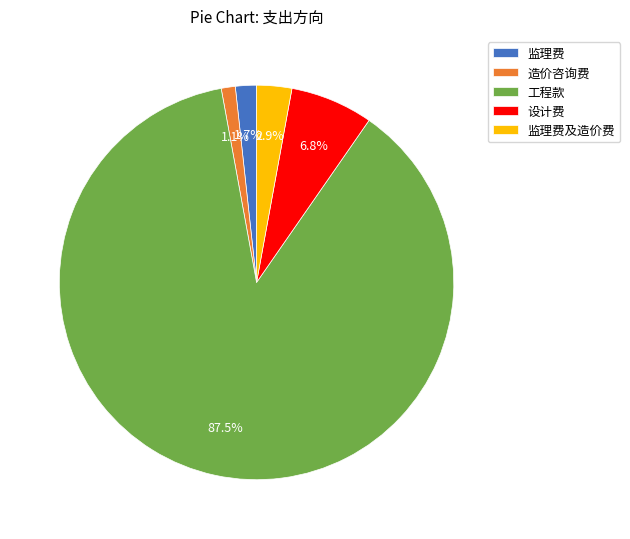

Which slice is the largest?

工程款